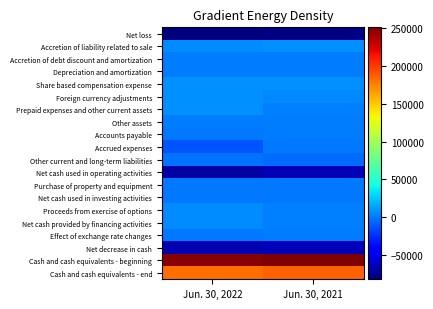

What is the greatest value displayed?

251272